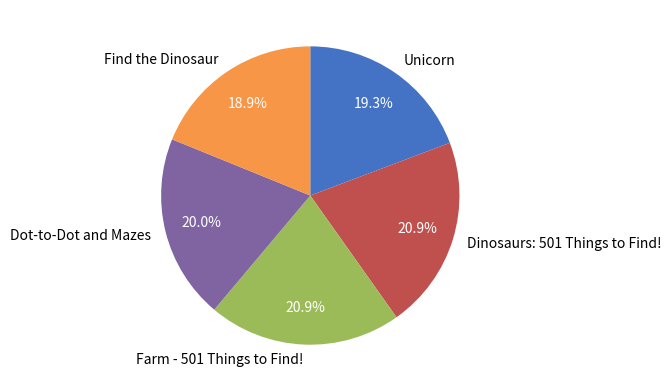

How many segments does this pie chart have?

5